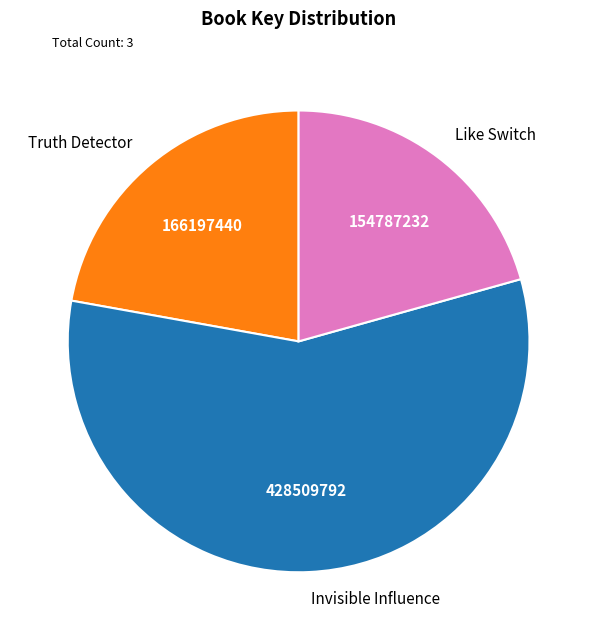

Which category has the smallest portion of the pie?

Like Switch